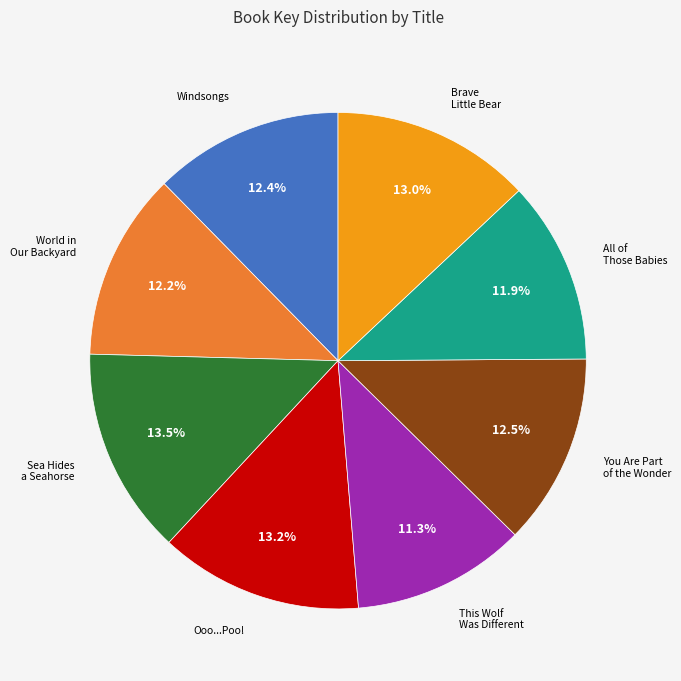

Is there any slice that represents more than half of the pie?

No